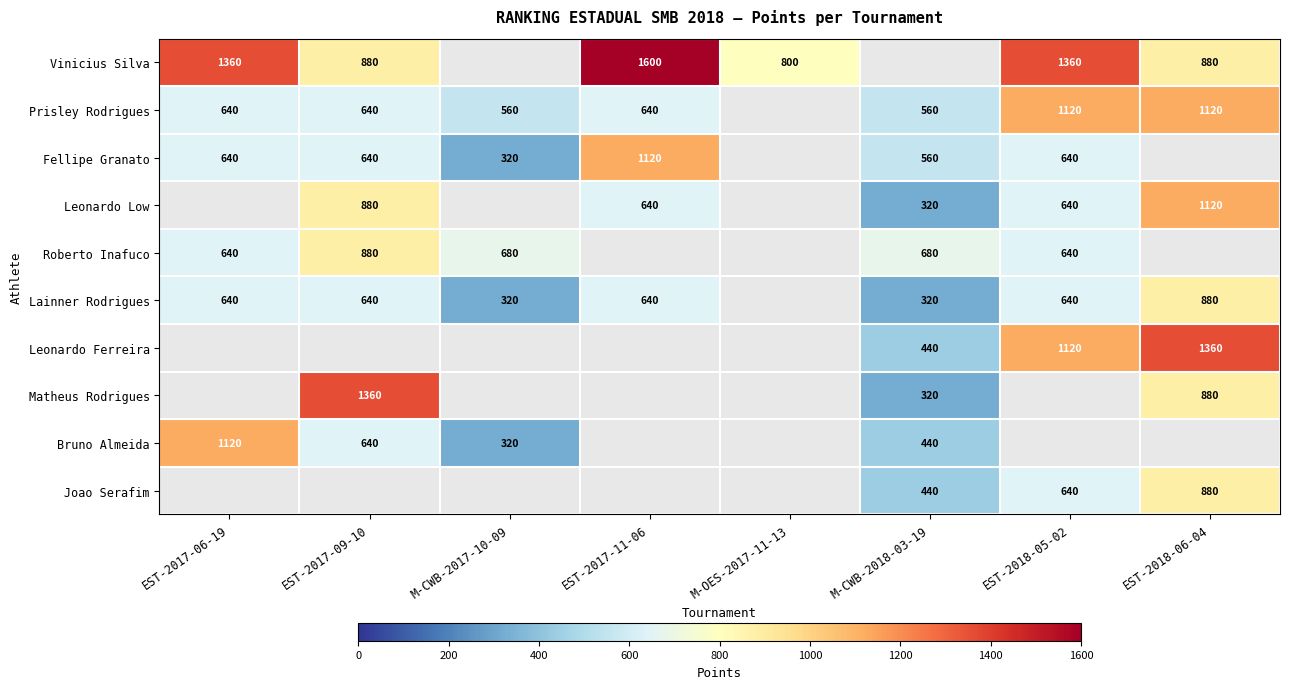

How many data points does each series have?

8